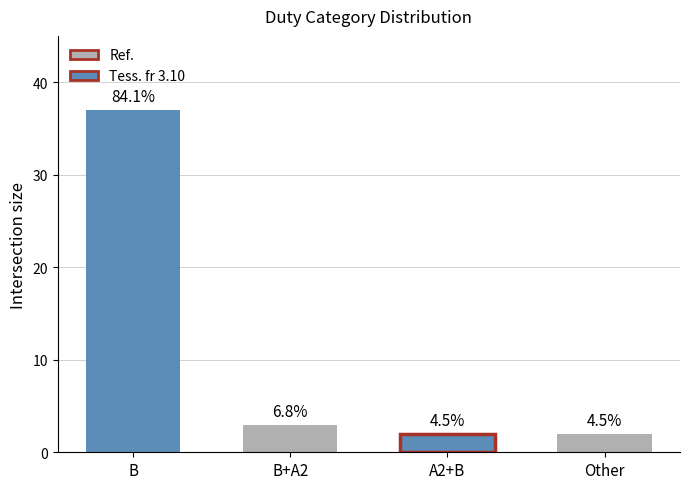

What is the label of the 3rd bar from the left?

A2+B